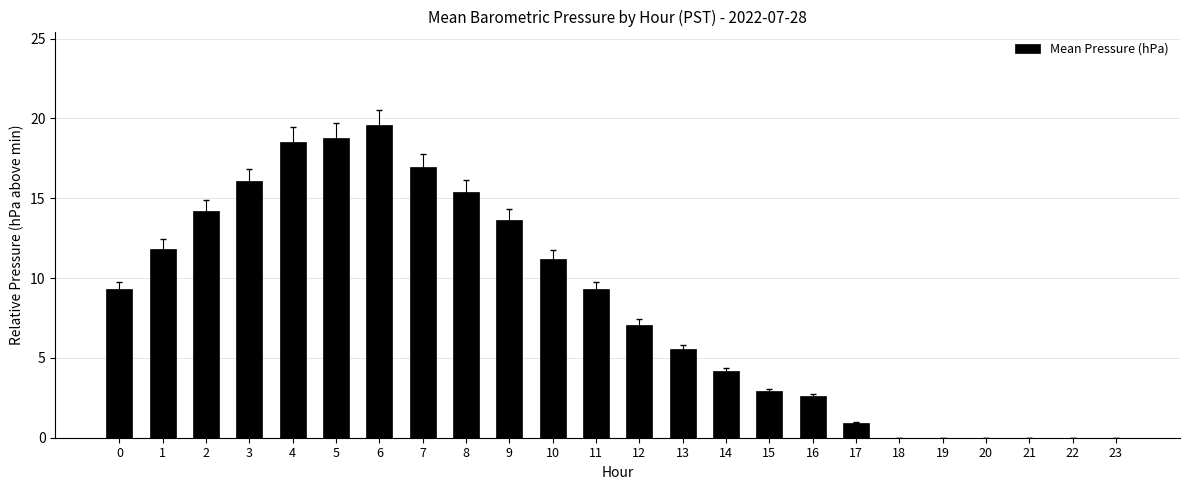

True or false: the data shows 18.4 at 9.

False